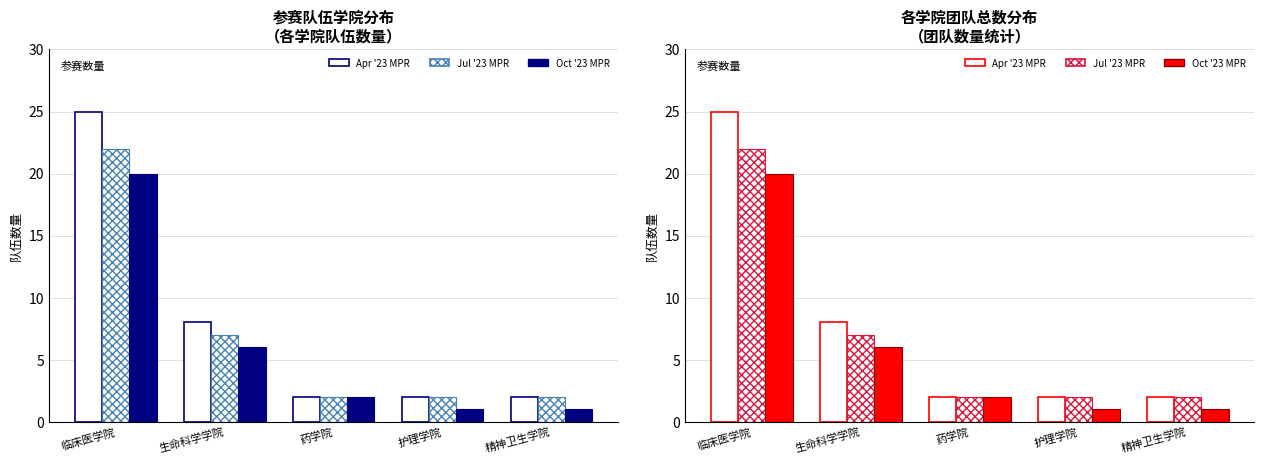

What are all the series names shown in the legend?

Apr '23 MPR, Jul '23 MPR, Oct '23 MPR